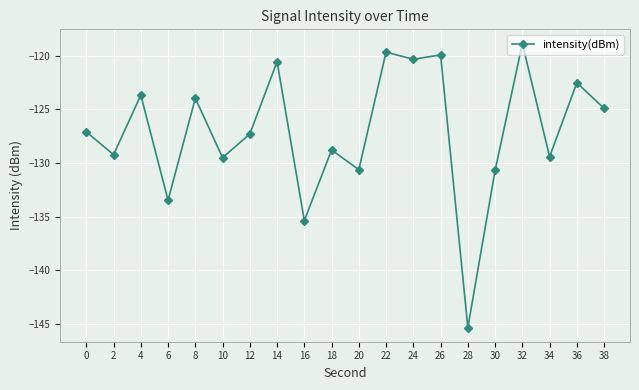

How many data points does each series have?

20